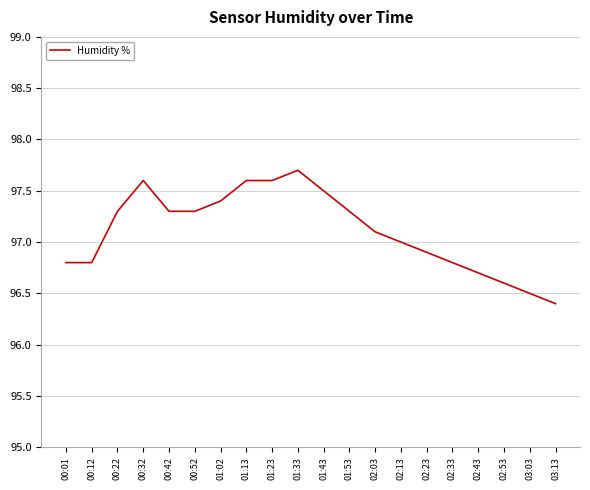

Reading left to right, what are all the values shown in this chart?

00:01=96.8	00:12=96.8	00:22=97.3	00:32=97.6	00:42=97.3	00:52=97.3	01:02=97.4	01:13=97.6	01:23=97.6	01:33=97.7	01:43=97.5	01:53=97.3	02:03=97.1	02:13=97.0	02:23=96.9	02:33=96.8	02:43=96.7	02:53=96.6	03:03=96.5	03:13=96.4